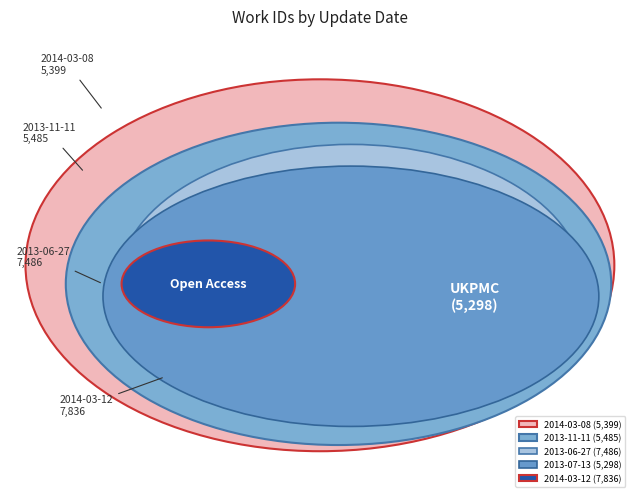

Rank the categories by value from highest to lowest.

2014-03-12, 2013-06-27, 2013-11-11, 2014-03-08, 2013-07-13